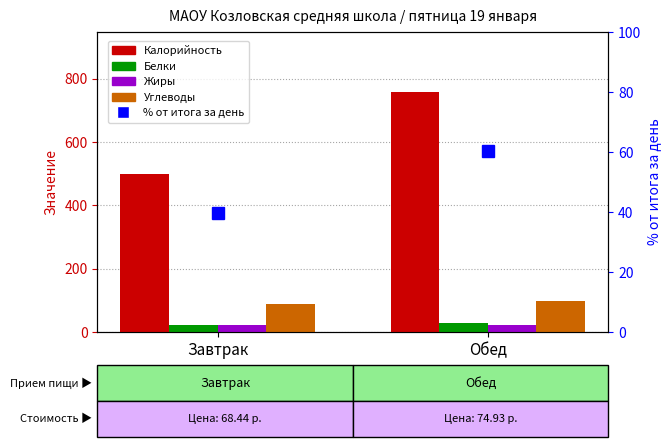

What is the average value of the Калорийность series?

628.2